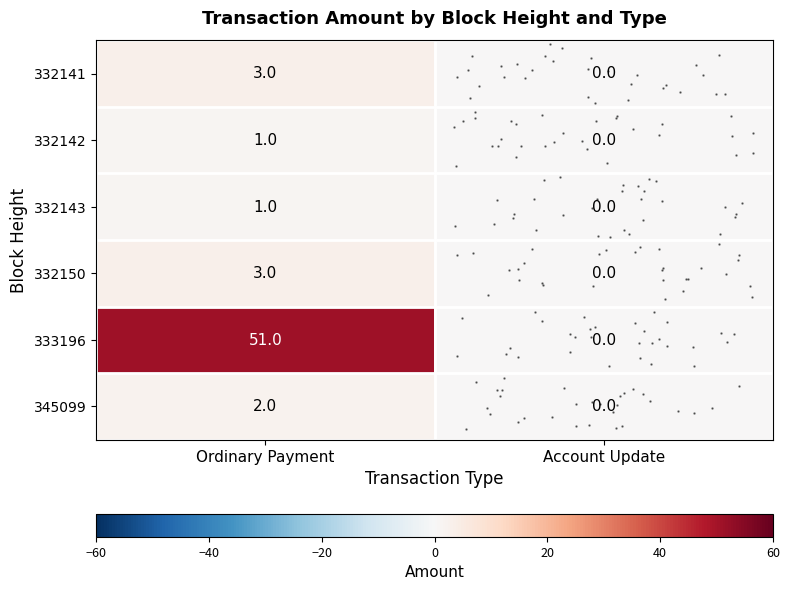

How many series are shown in this chart?

6